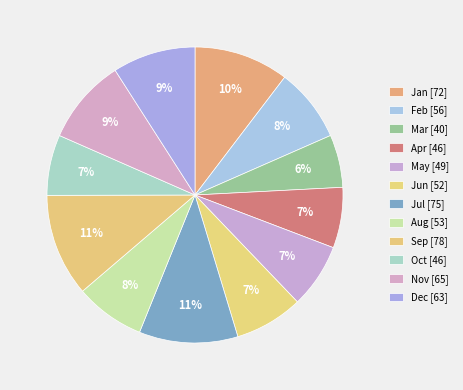

To the nearest percent, what is the combined percentage of Jan and May?

17%